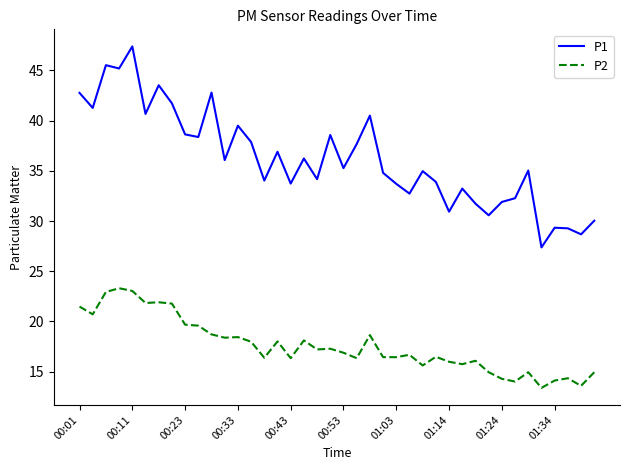

What is the average value of the P1 series?

36.2